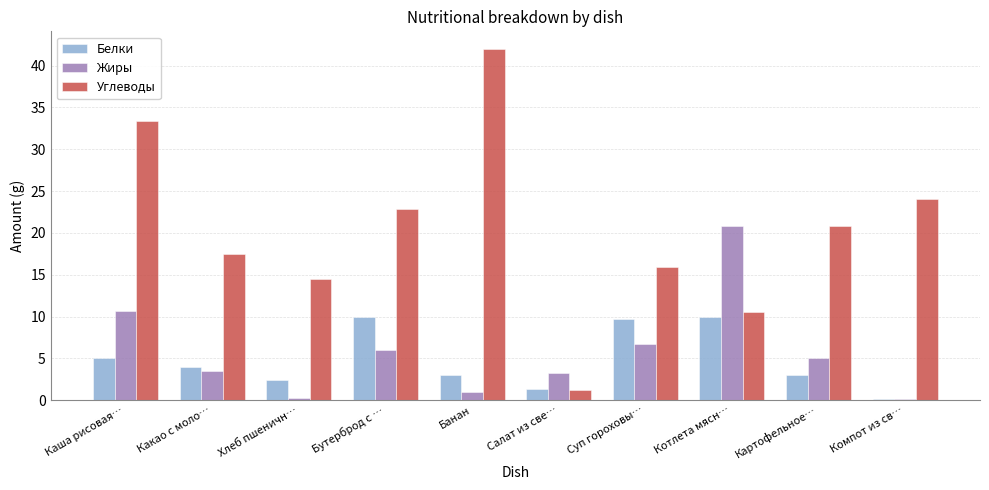

At which label is Белки closest to 5?

Каша рисовая…